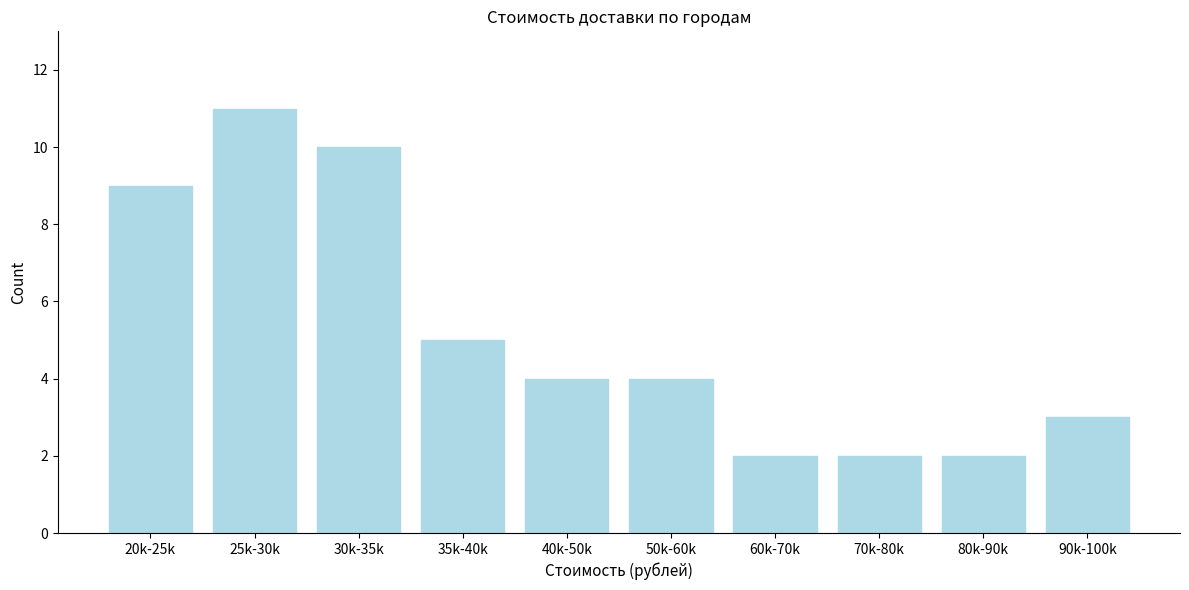

Reading left to right, what are all the values shown in this chart?

20k-25k=9	25k-30k=11	30k-35k=10	35k-40k=5	40k-50k=4	50k-60k=4	60k-70k=2	70k-80k=2	80k-90k=2	90k-100k=3